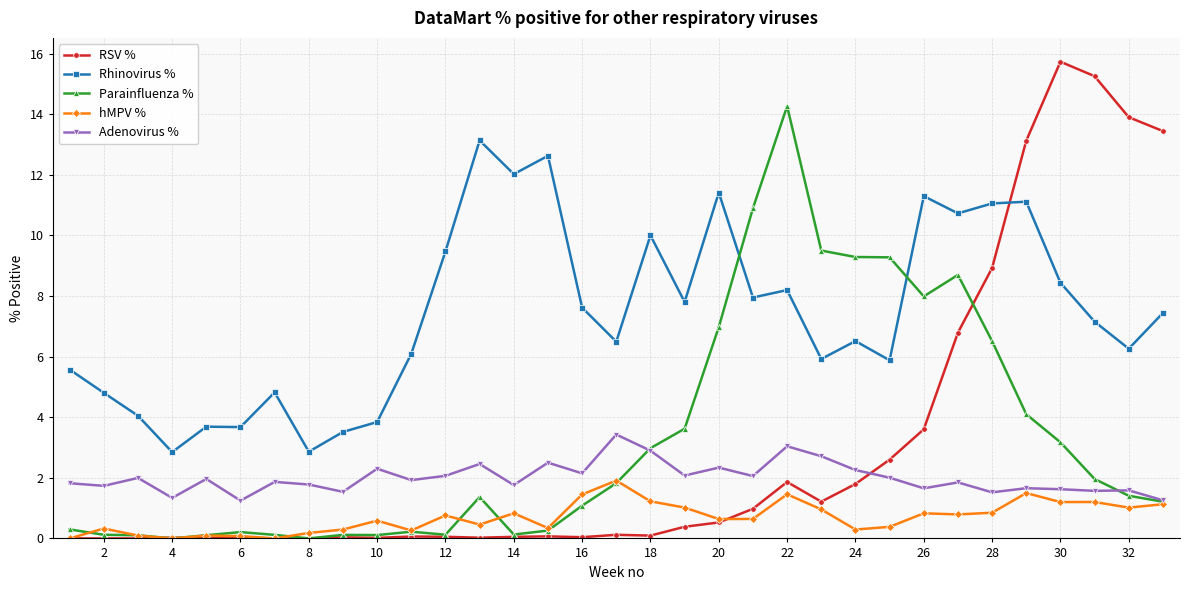

Rank the series by their maximum value, from highest to lowest.

RSV %, Parainfluenza %, Rhinovirus %, Adenovirus %, hMPV %